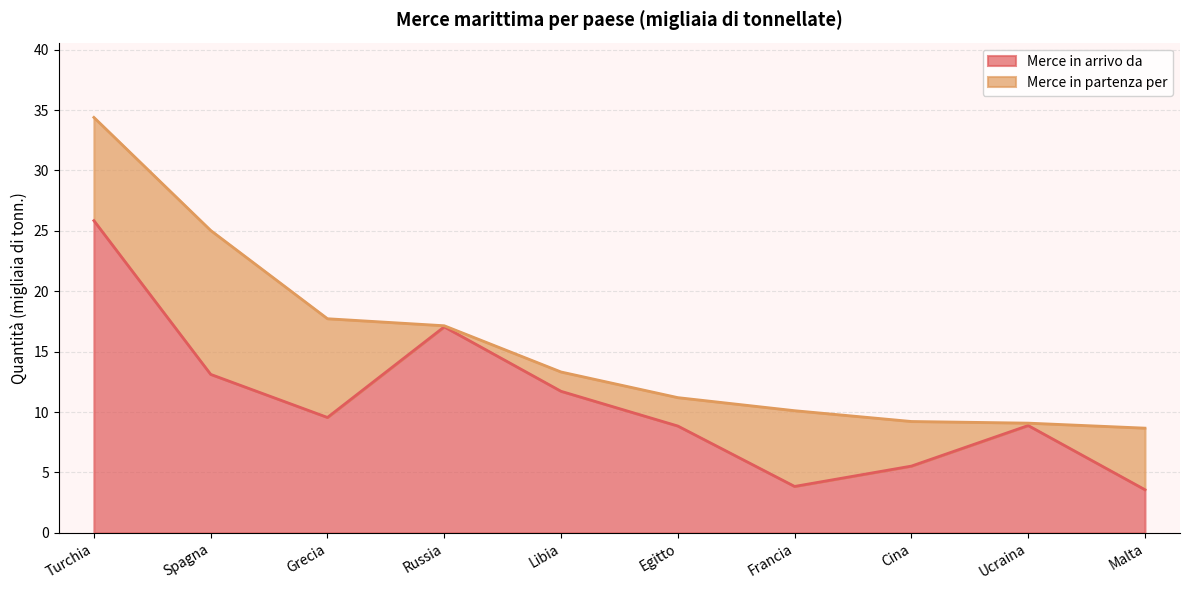

At which category does the data reach its first local peak?

Russia